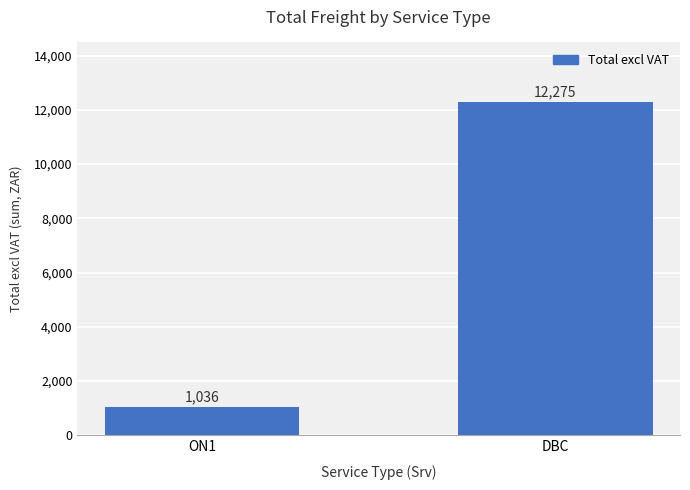

Is it true that the value at DBC is 16462.0?

False